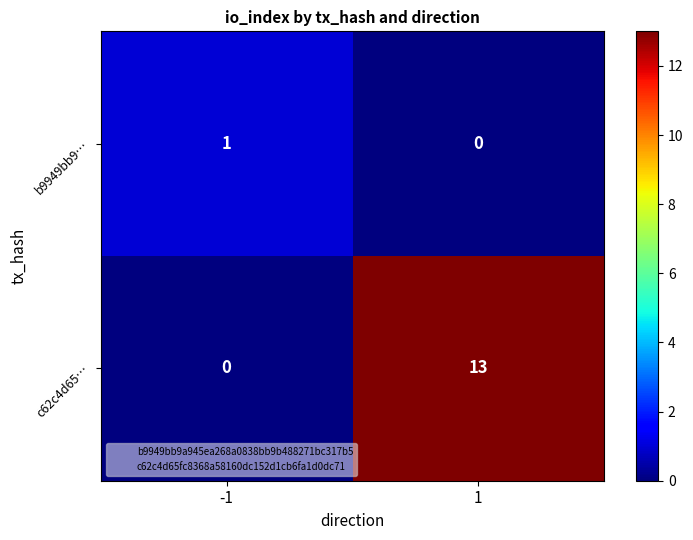

What value does the c62c4d65… series have at 1?

13